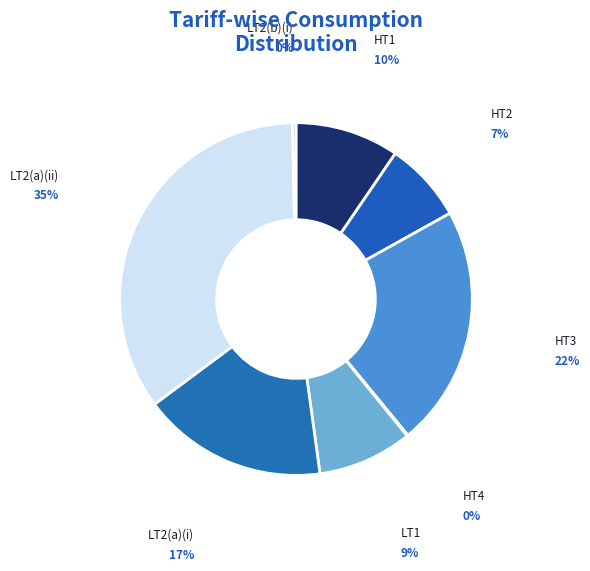

To the nearest percent, what is the average slice percentage?

12%